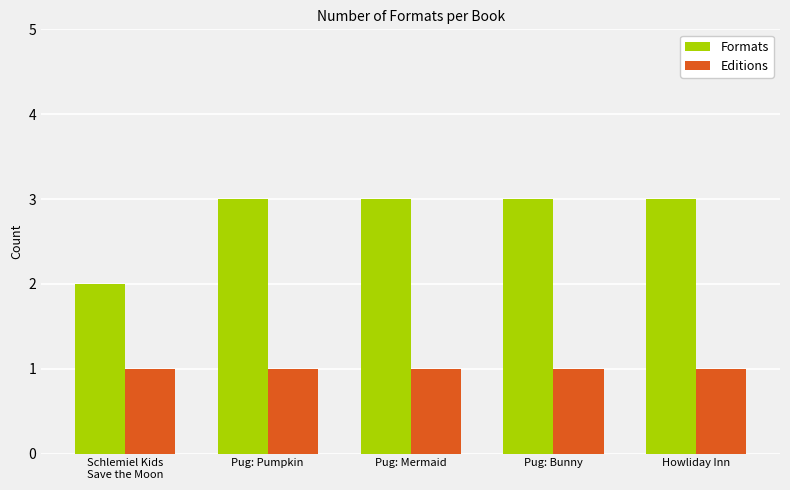

What is the total value across all series at Pug: Pumpkin?

4